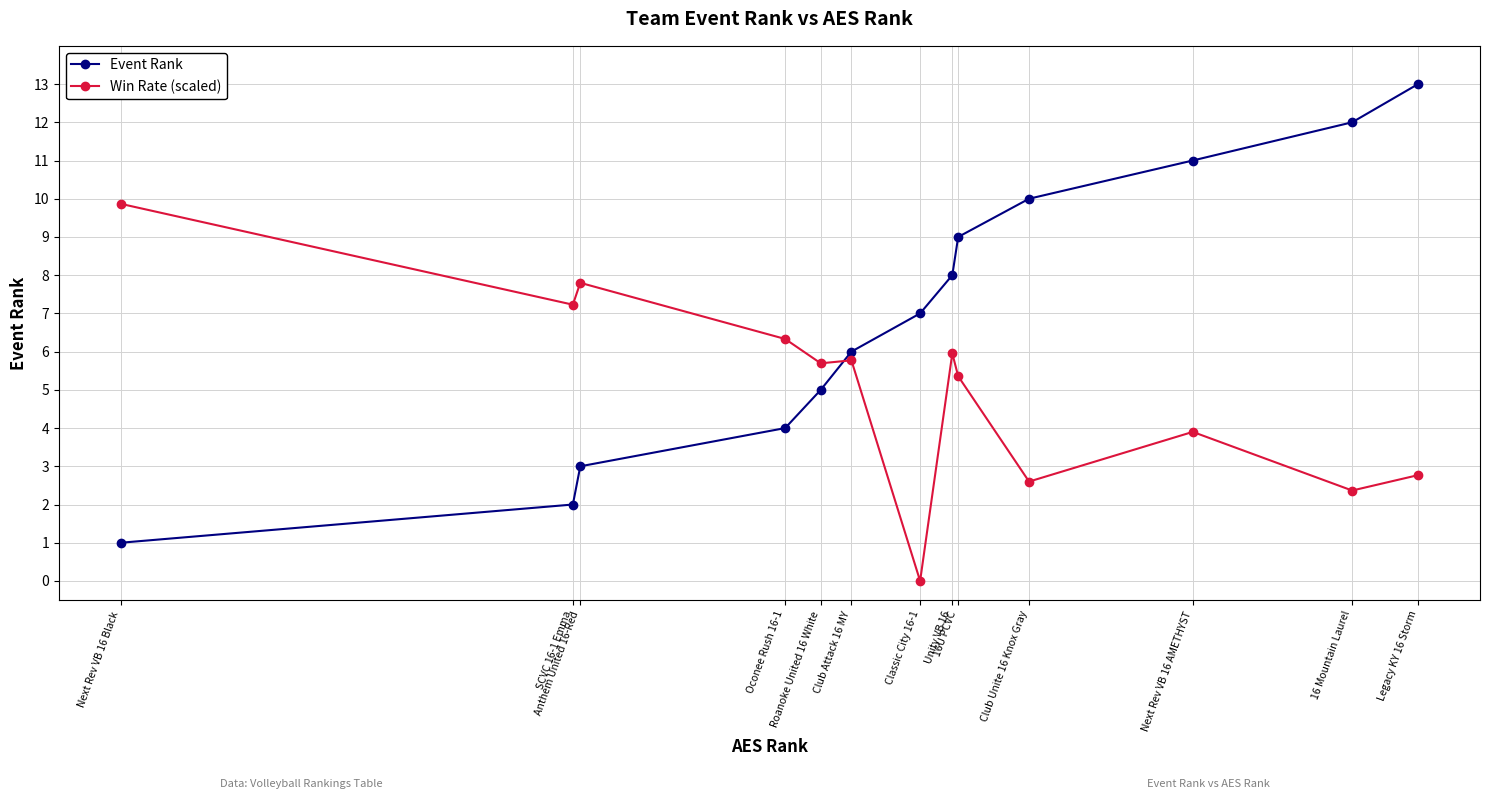

Where do Win Rate (scaled) and Event Rank first cross each other?

Roanoke United 16 White and Club Attack 16 MY